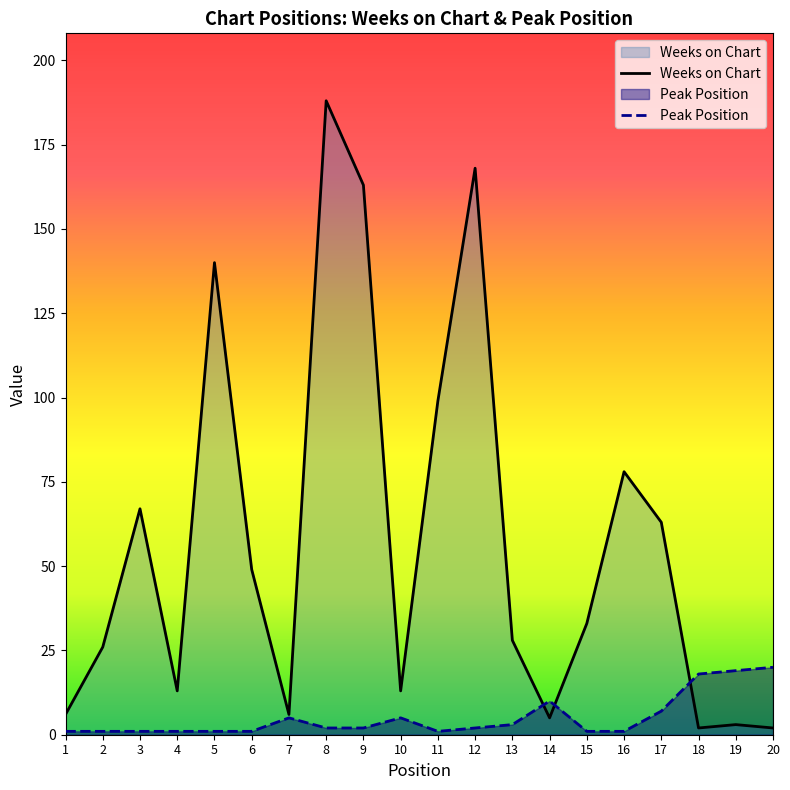

Read the Weeks on Chart value at 2, to the nearest 50.

50